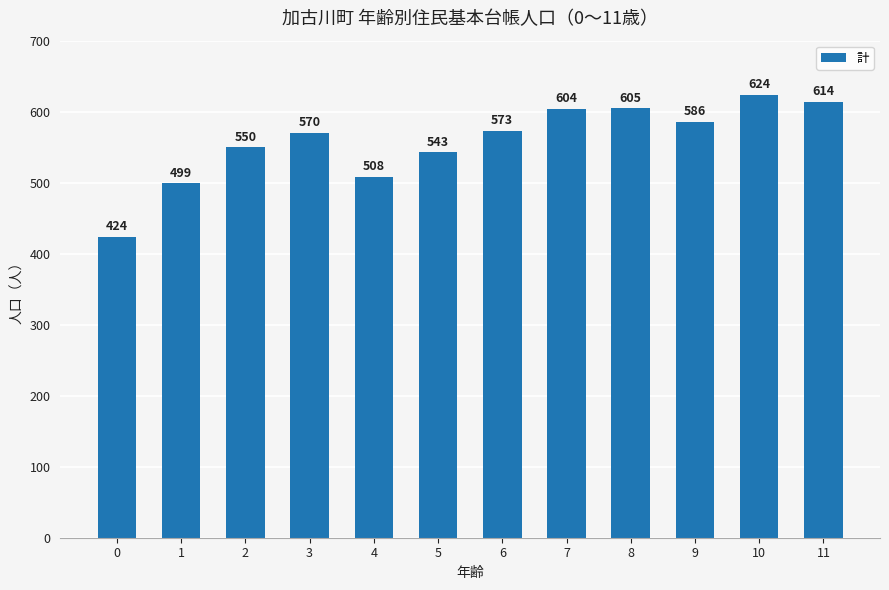

At which label is the value closest to 524?

4